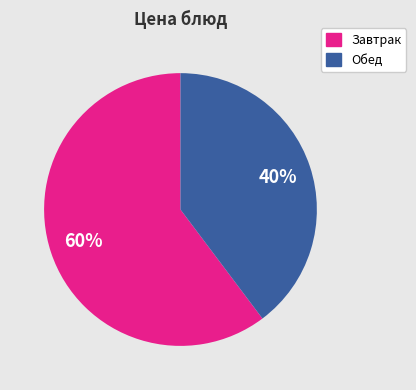

Is there any slice that represents more than half of the pie?

Yes